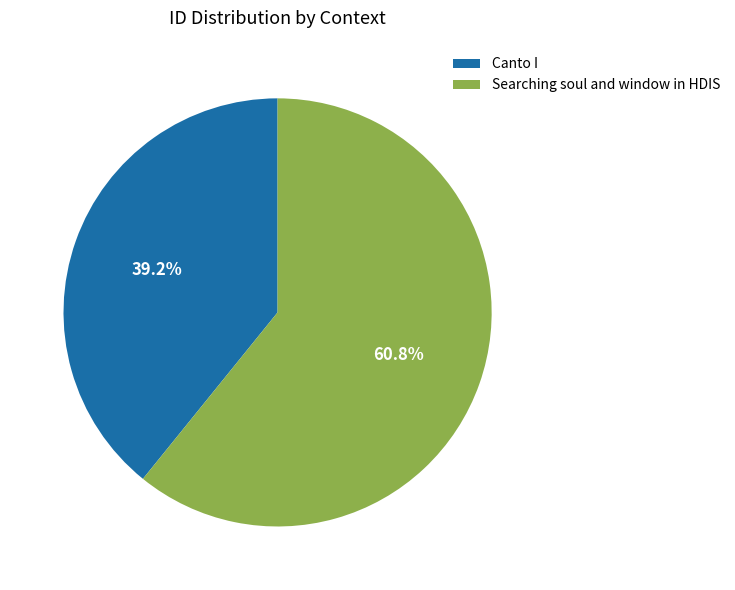

What percentage is the Searching soul and window in HDIS slice, to the nearest percent?

61%